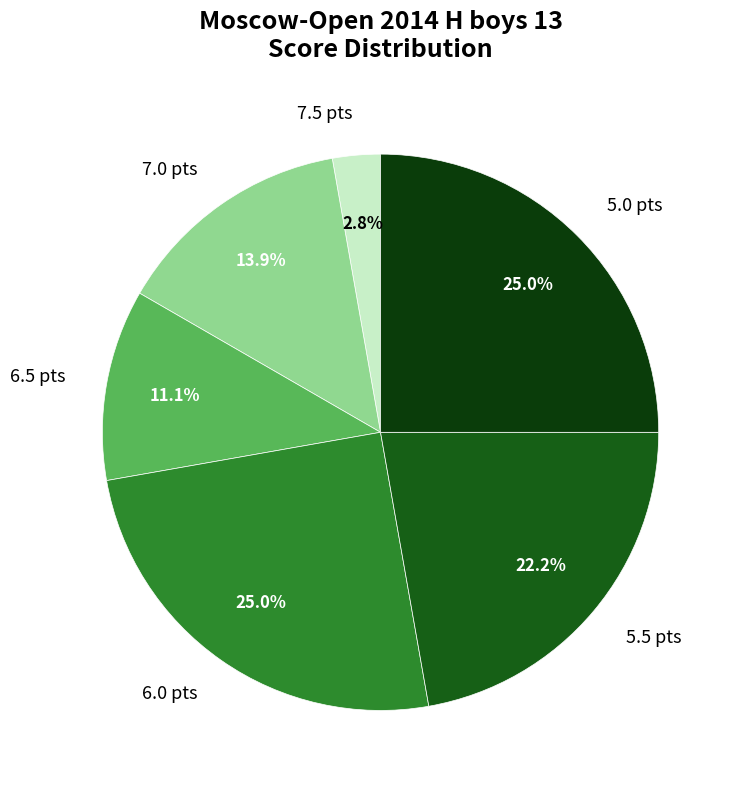

Which has a higher value, 6.0 pts or 5.5 pts?

6.0 pts